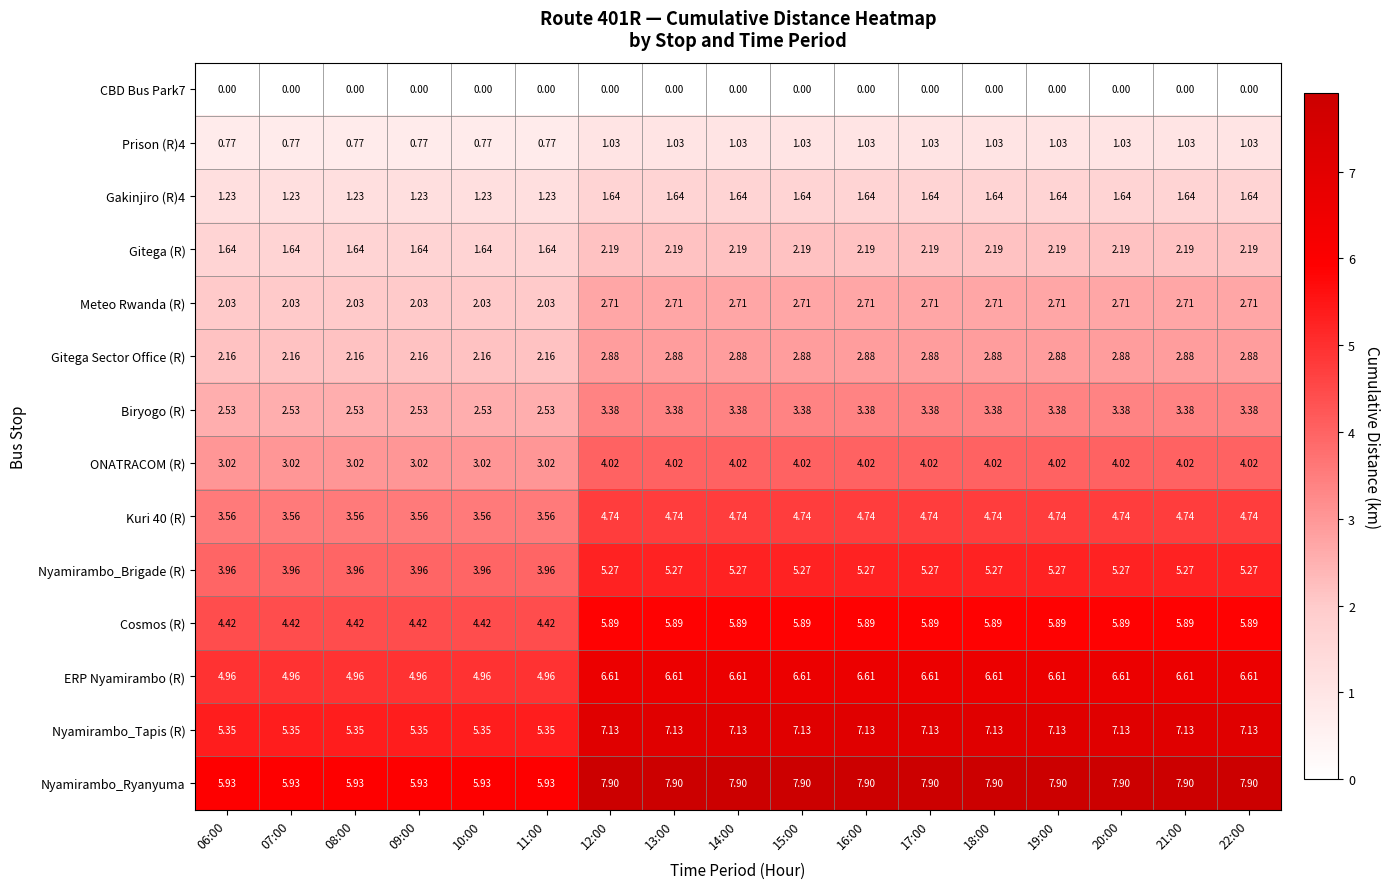

Which series has the largest total across all categories?

Nyamirambo_Ryanyuma